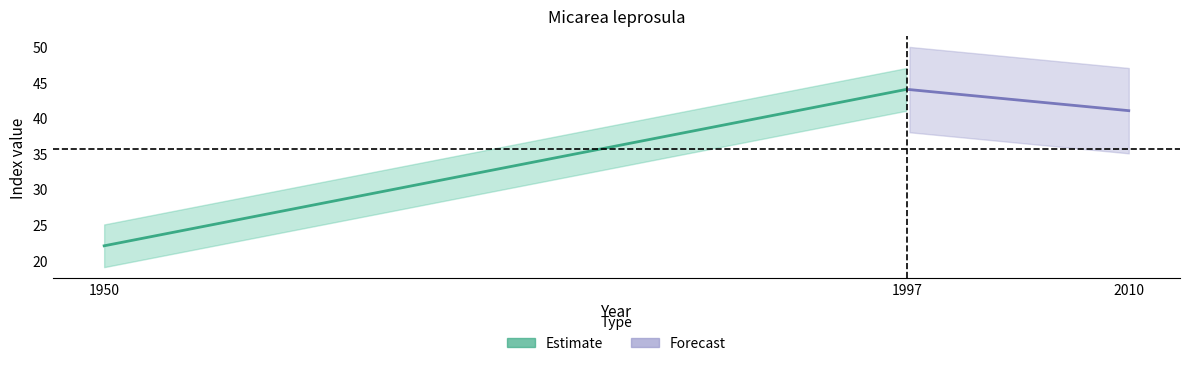

At which label is indexcijfer closest to 33?

2010